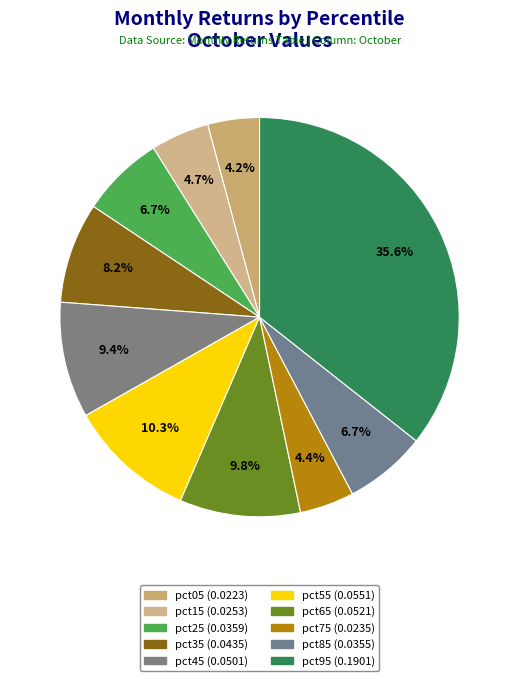

To the nearest percent, what is the difference between the pct95 and pct25 slice percentages?

29%